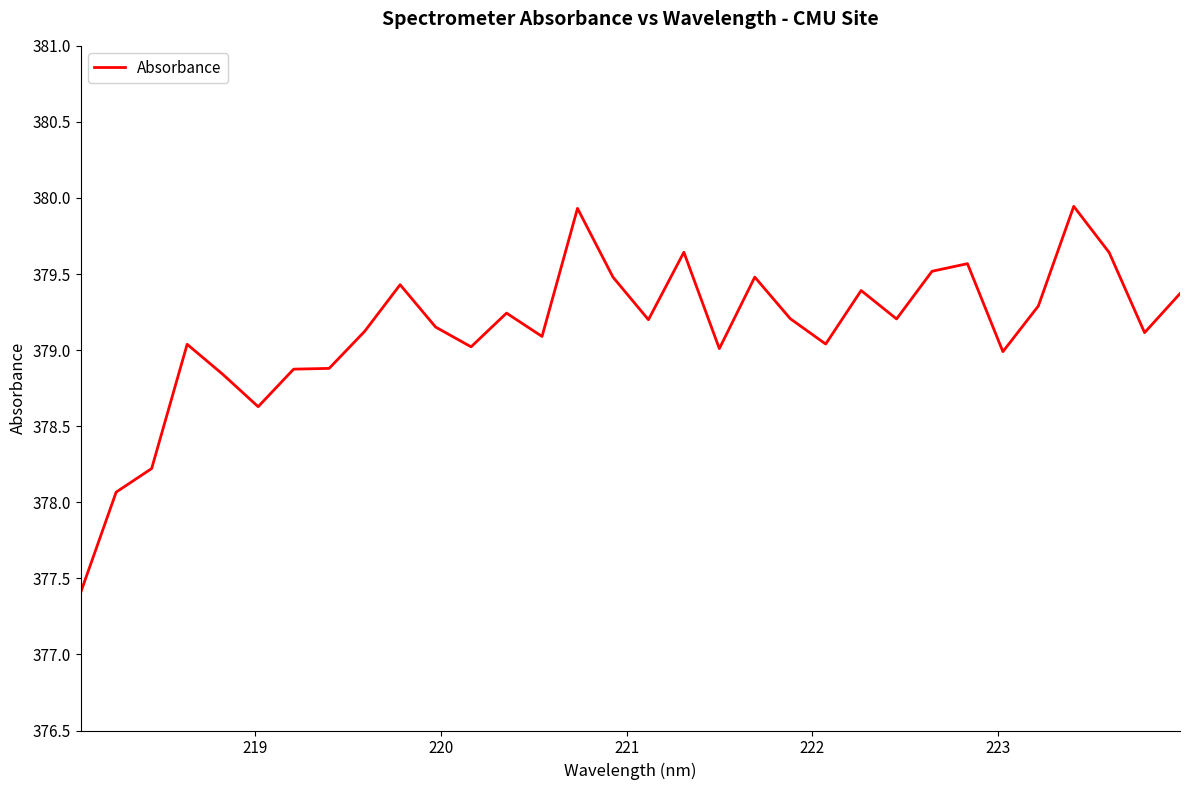

What is the smallest value displayed?

377.4